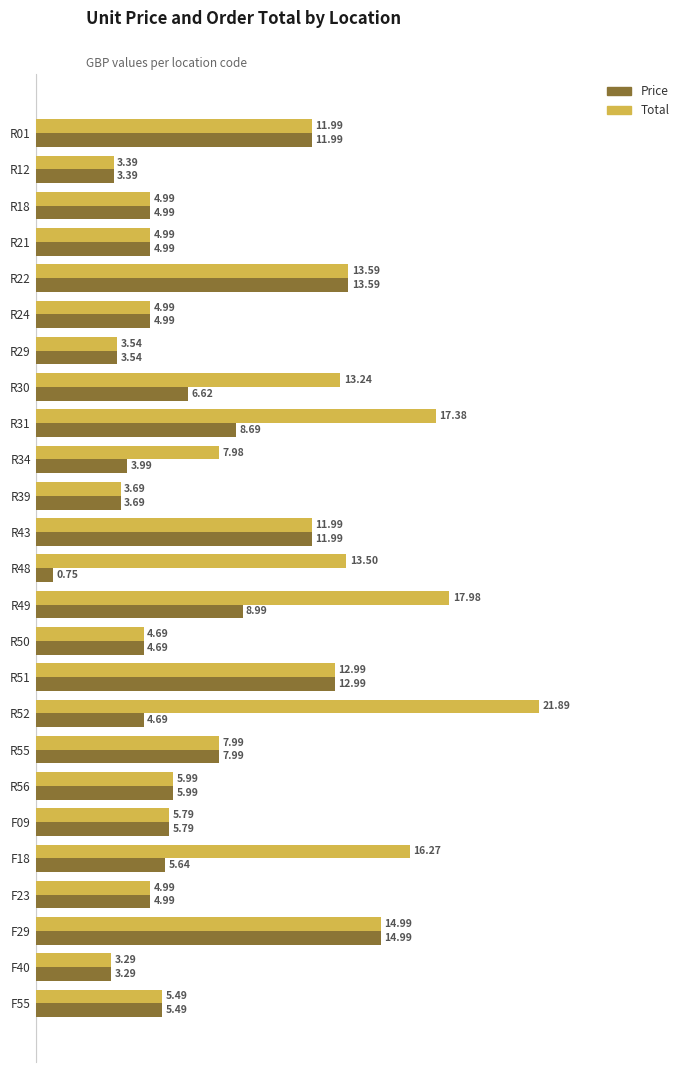

What is the difference between the highest and lowest values at R31?

8.7